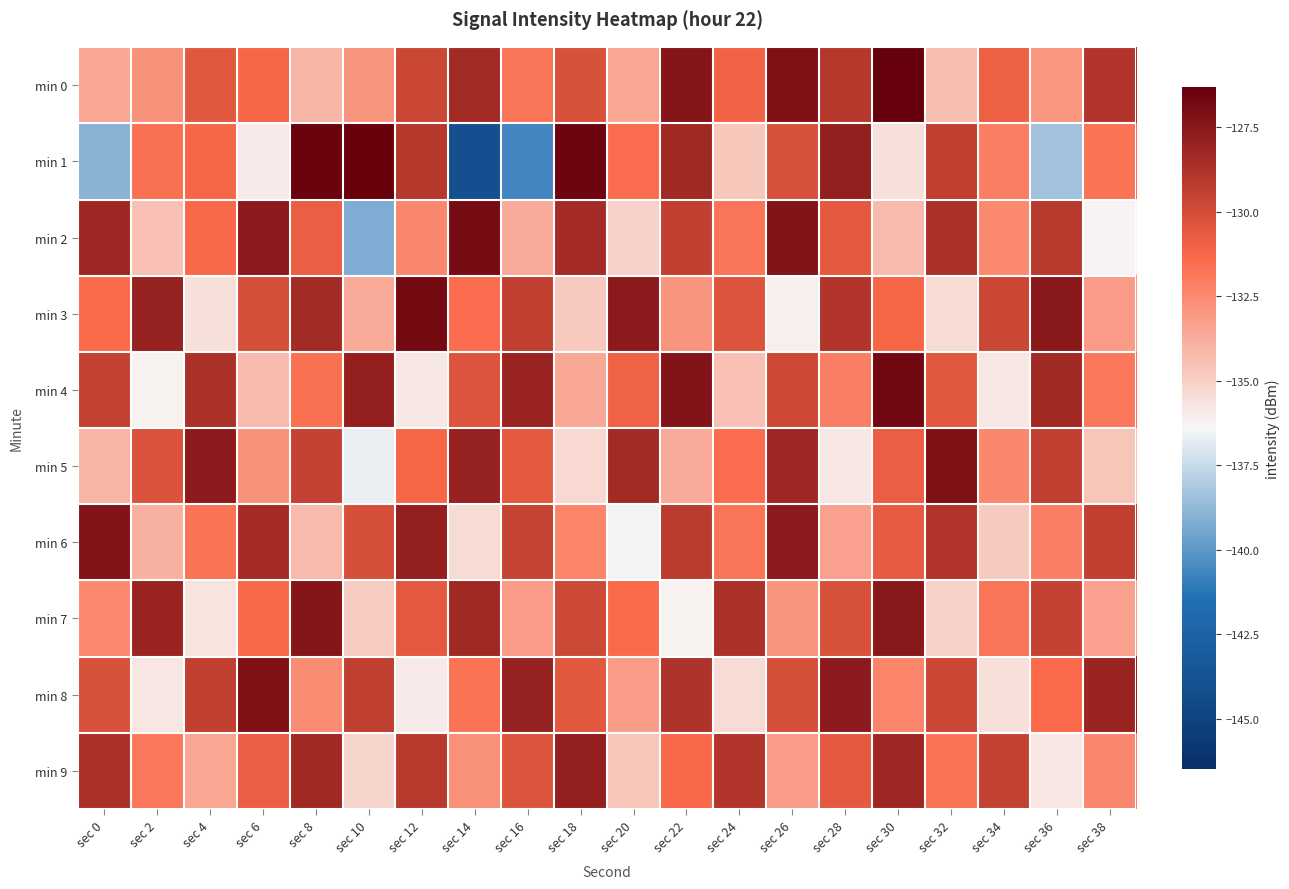

Reading left to right, what are all the values shown in this chart?

min 0: sec 0=-133.6	sec 2=-132.8	sec 4=-130.5	sec 6=-131.2	sec 8=-134.1	sec 10=-132.9	sec 12=-129.7	sec 14=-128.4	sec 16=-131.8	sec 18=-130.2	sec 20=-133.5	sec 22=-127.4	sec 24=-131.1	sec 26=-127.1	sec 28=-129.0	sec 30=-126.3	sec 32=-134.4	sec 34=-130.9	sec 36=-133.0	sec 38=-128.9
min 1: sec 0=-139.0	sec 2=-131.6	sec 4=-131.2	sec 6=-136.0	sec 8=-126.5	sec 10=-126.4	sec 12=-129.0	sec 14=-143.9	sec 16=-140.6	sec 18=-126.6	sec 20=-131.5	sec 22=-128.3	sec 24=-134.7	sec 26=-130.2	sec 28=-127.8	sec 30=-135.6	sec 32=-129.3	sec 34=-132.1	sec 36=-138.4	sec 38=-131.7
min 2: sec 0=-128.2	sec 2=-134.5	sec 4=-131.3	sec 6=-127.6	sec 8=-130.8	sec 10=-139.2	sec 12=-132.4	sec 14=-126.9	sec 16=-133.7	sec 18=-128.5	sec 20=-135.1	sec 22=-129.4	sec 24=-131.8	sec 26=-127.3	sec 28=-130.6	sec 30=-134.2	sec 32=-128.7	sec 34=-132.5	sec 36=-129.1	sec 38=-136.3
min 3: sec 0=-131.4	sec 2=-127.9	sec 4=-135.6	sec 6=-130.1	sec 8=-128.4	sec 10=-133.7	sec 12=-126.8	sec 14=-131.5	sec 16=-129.3	sec 18=-134.8	sec 20=-127.6	sec 22=-132.9	sec 24=-130.4	sec 26=-136.1	sec 28=-128.9	sec 30=-131.2	sec 32=-135.4	sec 34=-129.7	sec 36=-127.5	sec 38=-133.1
min 4: sec 0=-129.5	sec 2=-136.2	sec 4=-128.7	sec 6=-134.3	sec 8=-131.6	sec 10=-127.8	sec 12=-135.9	sec 14=-130.4	sec 16=-128.1	sec 18=-133.6	sec 20=-131.0	sec 22=-127.3	sec 24=-134.5	sec 26=-129.8	sec 28=-132.1	sec 30=-126.7	sec 32=-130.5	sec 34=-135.8	sec 36=-128.3	sec 38=-131.9
min 5: sec 0=-134.1	sec 2=-130.3	sec 4=-127.6	sec 6=-132.8	sec 8=-129.5	sec 10=-136.7	sec 12=-131.2	sec 14=-127.9	sec 16=-130.6	sec 18=-135.3	sec 20=-128.4	sec 22=-133.7	sec 24=-131.5	sec 26=-128.2	sec 28=-135.9	sec 30=-130.8	sec 32=-127.1	sec 34=-132.4	sec 36=-129.3	sec 38=-134.6
min 6: sec 0=-127.3	sec 2=-133.9	sec 4=-131.7	sec 6=-128.5	sec 8=-134.2	sec 10=-130.1	sec 12=-127.8	sec 14=-135.4	sec 16=-129.6	sec 18=-132.3	sec 20=-136.5	sec 22=-129.2	sec 24=-131.8	sec 26=-127.6	sec 28=-133.4	sec 30=-130.7	sec 32=-128.9	sec 34=-134.8	sec 36=-132.1	sec 38=-129.4
min 7: sec 0=-132.5	sec 2=-128.1	sec 4=-135.7	sec 6=-131.3	sec 8=-127.4	sec 10=-134.9	sec 12=-130.6	sec 14=-128.3	sec 16=-133.1	sec 18=-129.8	sec 20=-131.4	sec 22=-136.2	sec 24=-128.7	sec 26=-132.9	sec 28=-130.2	sec 30=-127.5	sec 32=-135.1	sec 34=-131.8	sec 36=-129.5	sec 38=-133.4
min 8: sec 0=-130.2	sec 2=-135.8	sec 4=-129.4	sec 6=-127.1	sec 8=-132.6	sec 10=-129.3	sec 12=-136.0	sec 14=-131.7	sec 16=-127.9	sec 18=-130.5	sec 20=-133.2	sec 22=-128.8	sec 24=-135.4	sec 26=-130.1	sec 28=-127.6	sec 30=-132.3	sec 32=-129.7	sec 34=-135.6	sec 36=-131.4	sec 38=-128.1
min 9: sec 0=-128.6	sec 2=-131.9	sec 4=-133.5	sec 6=-130.8	sec 8=-128.3	sec 10=-135.2	sec 12=-129.1	sec 14=-132.7	sec 16=-130.4	sec 18=-127.8	sec 20=-134.6	sec 22=-131.3	sec 24=-128.9	sec 26=-133.1	sec 28=-130.6	sec 30=-128.2	sec 32=-131.7	sec 34=-129.5	sec 36=-135.8	sec 38=-132.4